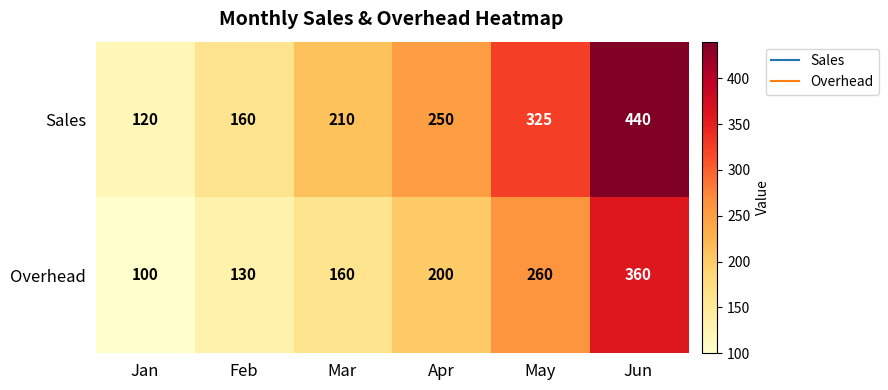

How many Sales values are between 160 and 325?

4